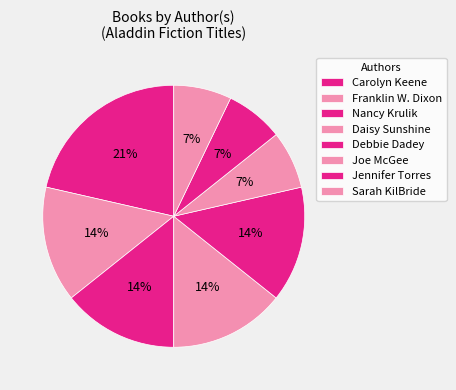

Combined, do Franklin W. Dixon and Sarah KilBride account for over 50%?

No